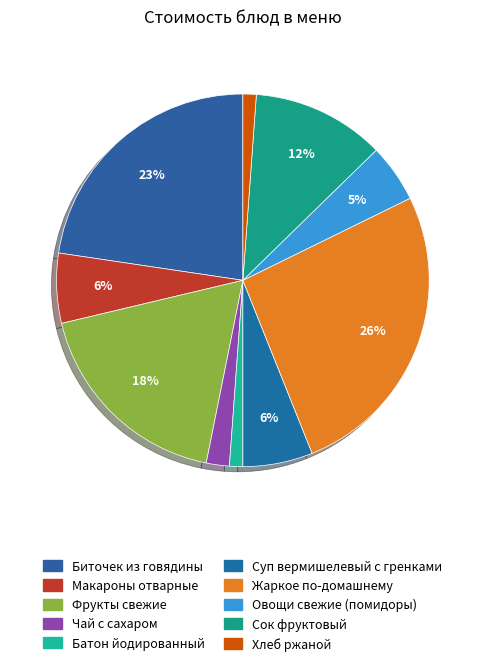

What is the change in value from Суп вермишелевый с гренками to Сок фруктовый?

+7.1